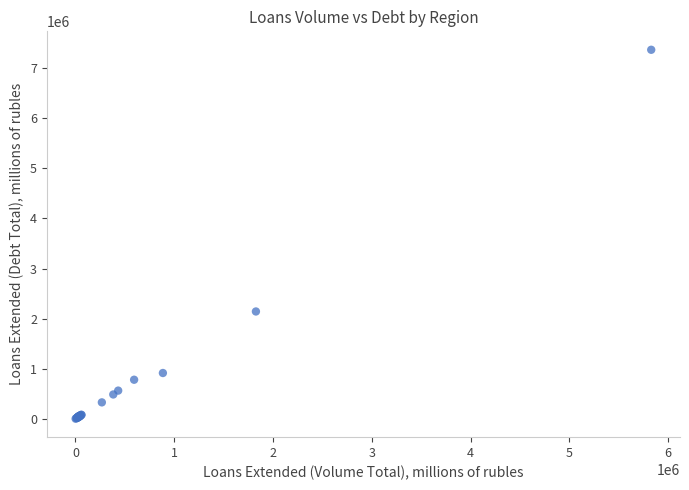

What Y value in the scatter plot is closest to 3684261?

2143518